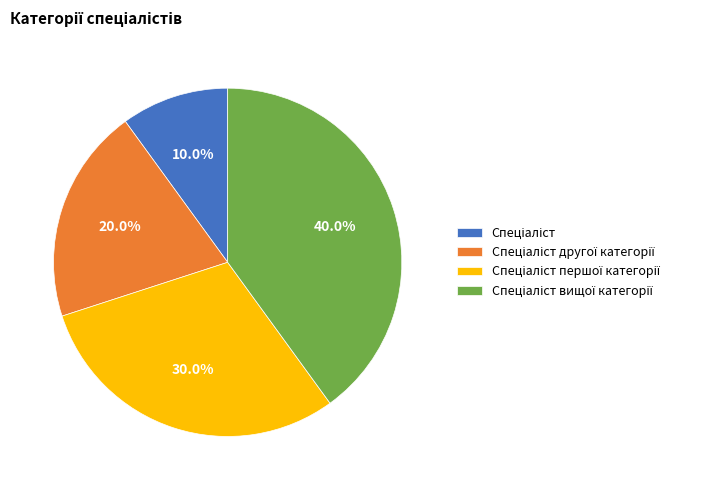

Is there any slice that represents more than half of the pie?

No